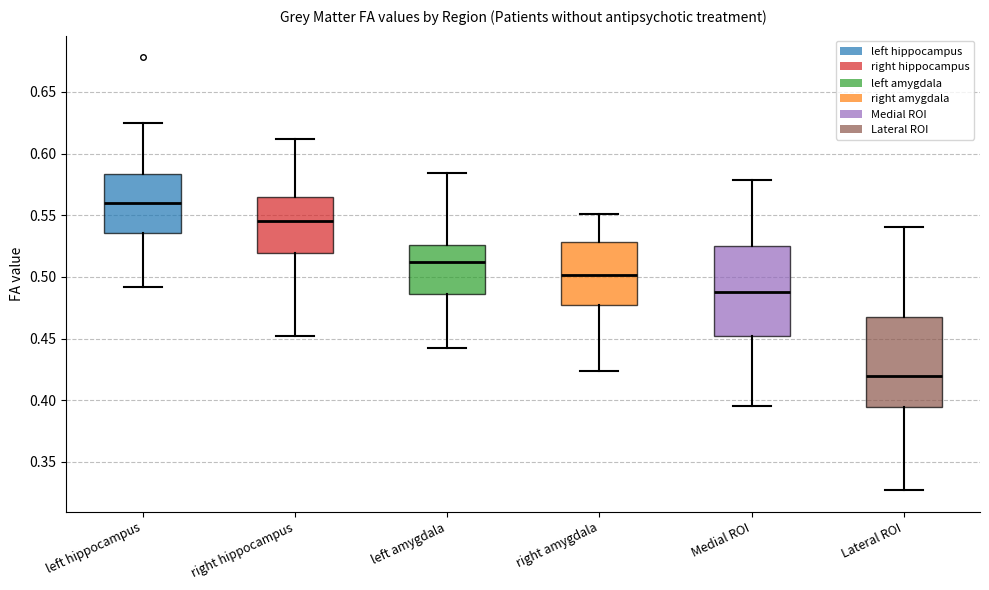

Reading left to right, transcribe this box plot: for each box, give where its median line is, the range the box spans, and where its two whiskers end, as read against the y-axis. The values are not printed on the chart, so give them approximately, as read against the axis.

left hippocampus: median 0.560, box 0.535 to 0.585, whiskers 0.490 to 0.625
right hippocampus: median 0.545, box 0.520 to 0.565, whiskers 0.450 to 0.610
left amygdala: median 0.510, box 0.485 to 0.525, whiskers 0.440 to 0.585
right amygdala: median 0.500, box 0.475 to 0.530, whiskers 0.425 to 0.550
Medial ROI: median 0.485, box 0.450 to 0.525, whiskers 0.395 to 0.580
Lateral ROI: median 0.420, box 0.395 to 0.470, whiskers 0.325 to 0.540